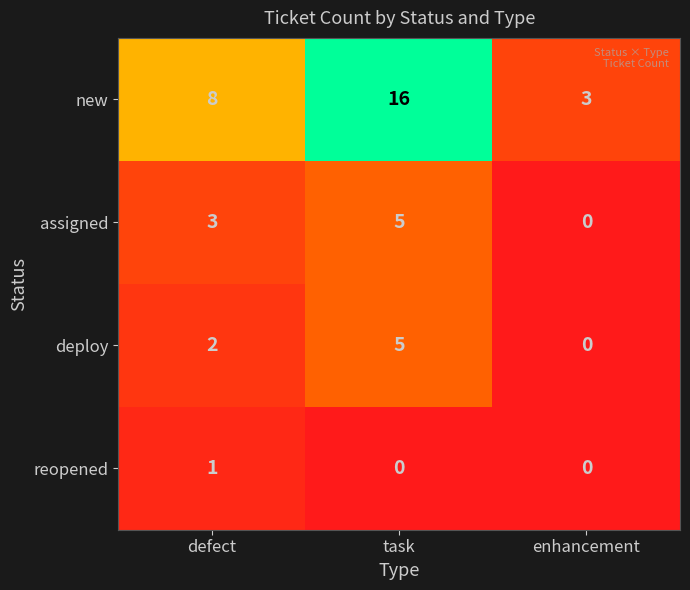

At which label is new closest to 9?

defect